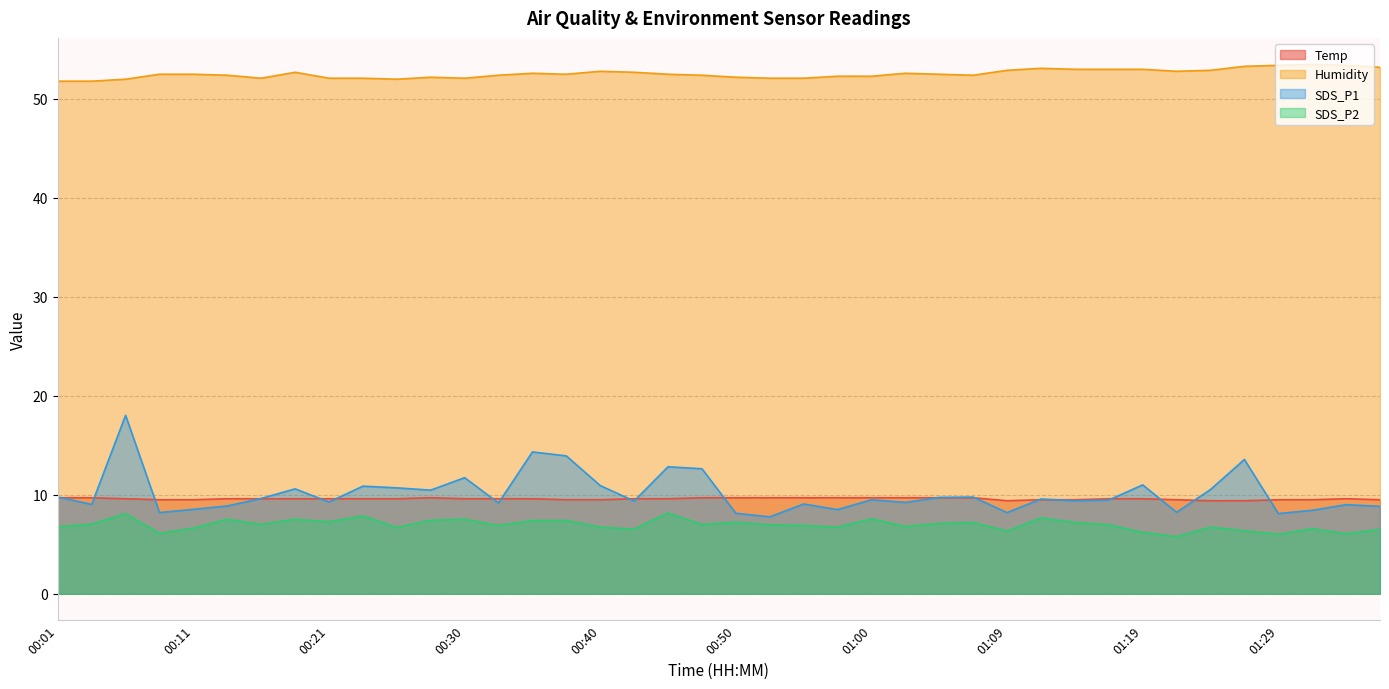

At which category is the sum across all series the highest?

00:06